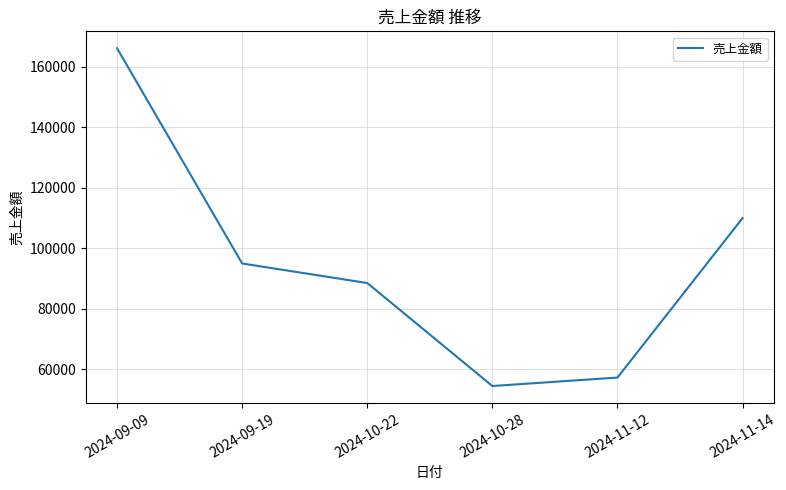

Reading left to right, what are all the values shown in this chart?

2024-09-09=166098	2024-09-19=94934	2024-10-22=88471	2024-10-28=54422	2024-11-12=57221	2024-11-14=109925